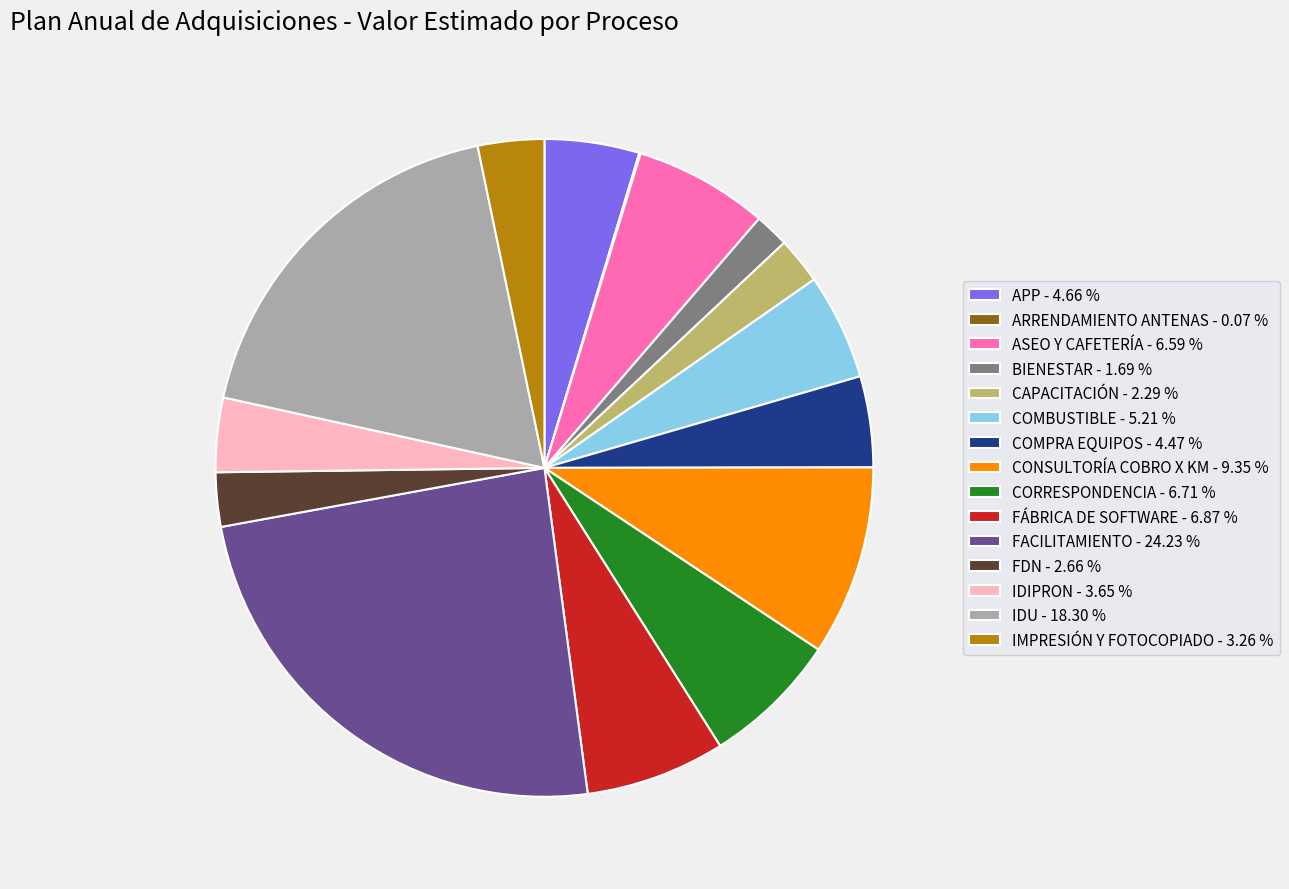

Is there any slice that represents more than half of the pie?

No